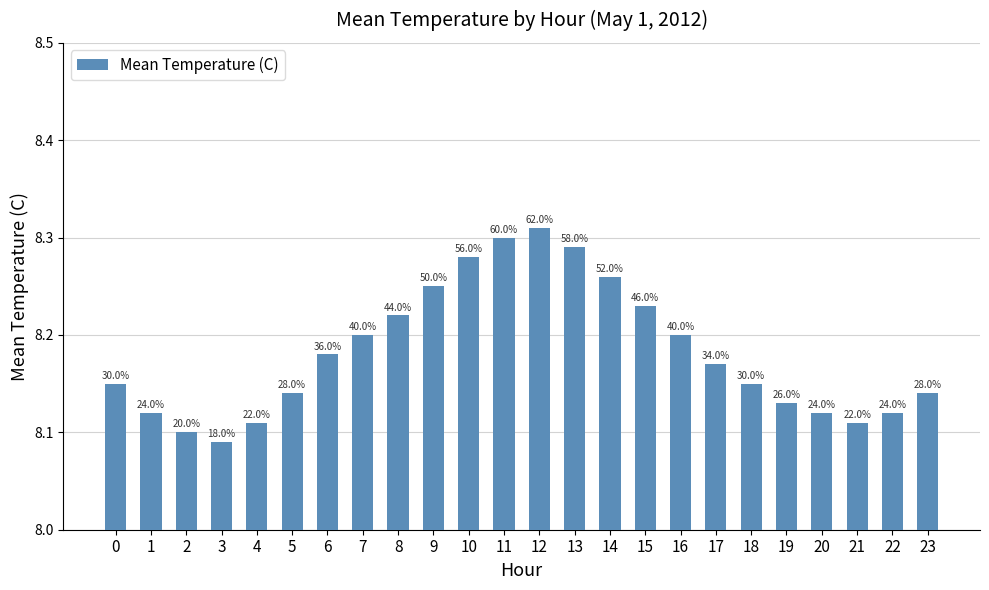

Are the bars horizontal?

No